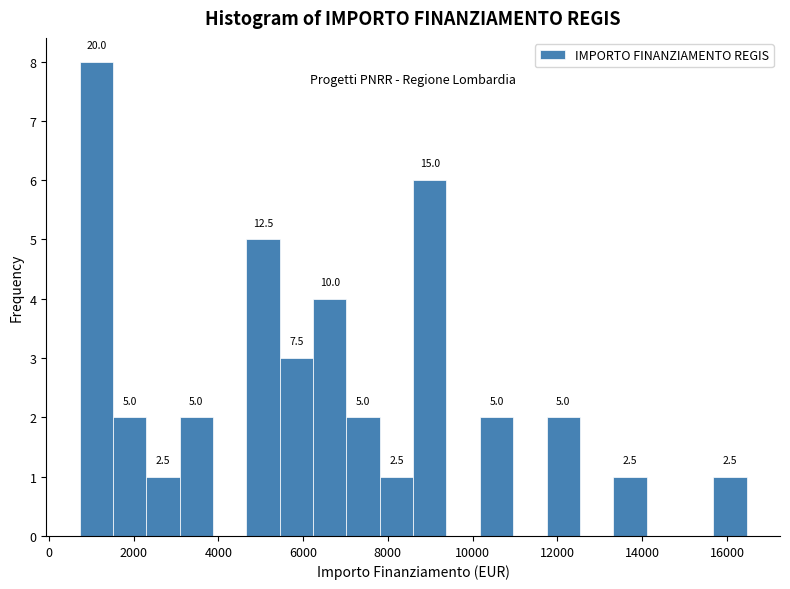

Read against the x-axis, roughly where is the centre of the tallest bar?

1200